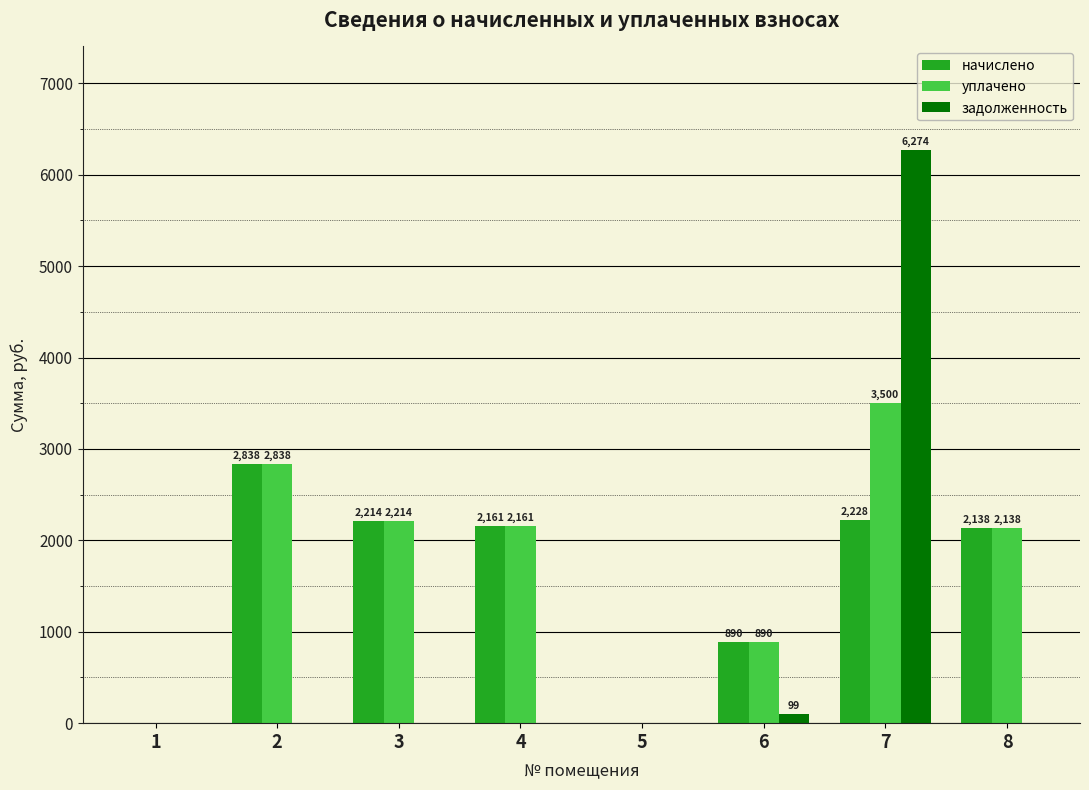

At which label is задолженность closest to 3136?

6